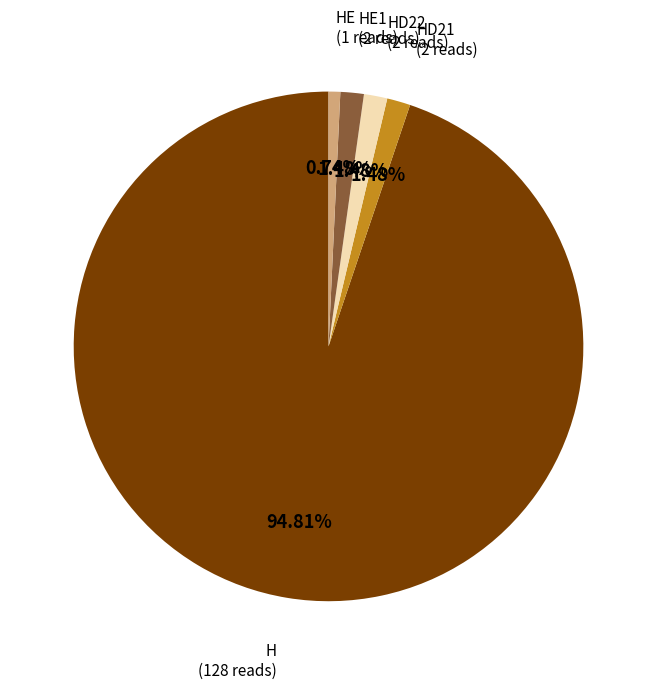

Is there any slice that represents more than half of the pie?

Yes